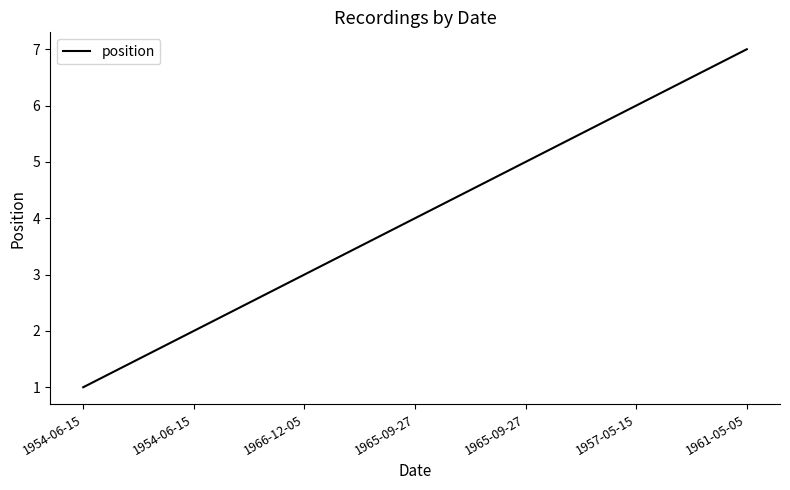

Count the number of categories in the chart.

7